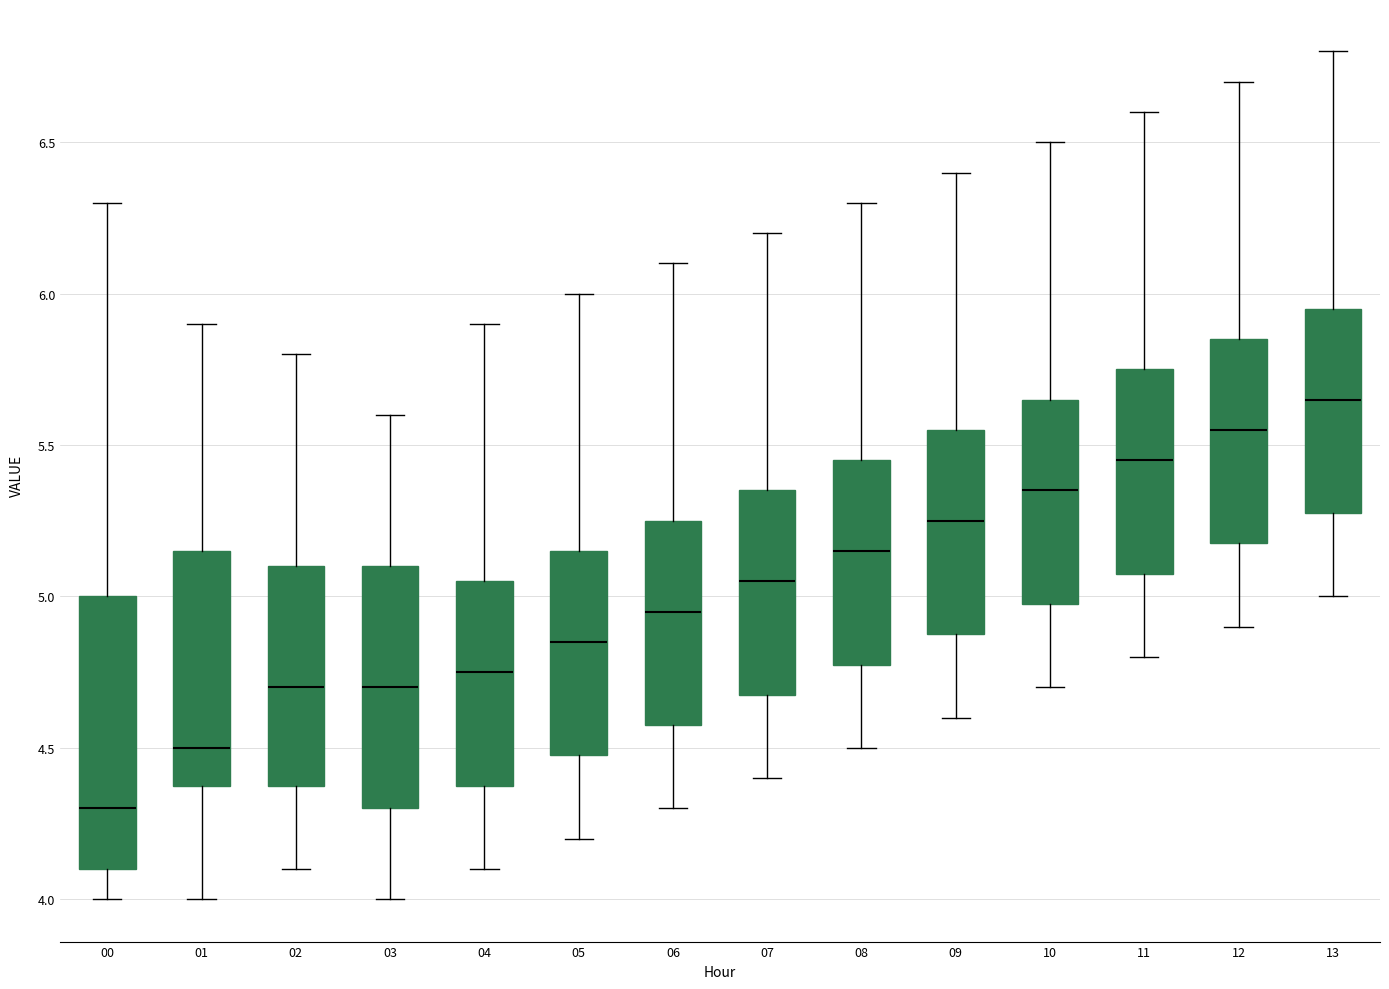

Which box's median line is the lowest?

00